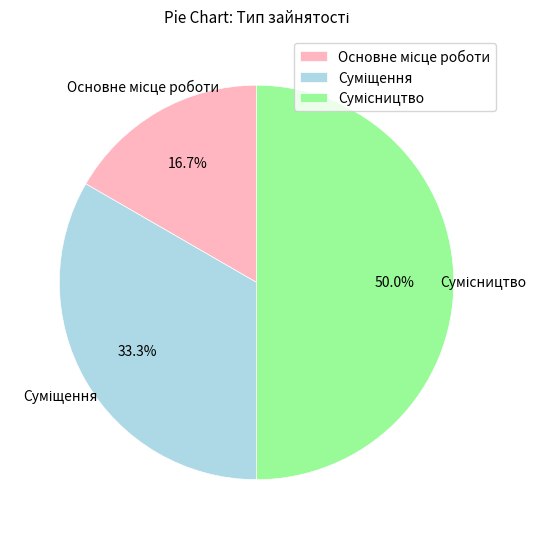

How many slices are in this pie chart?

3